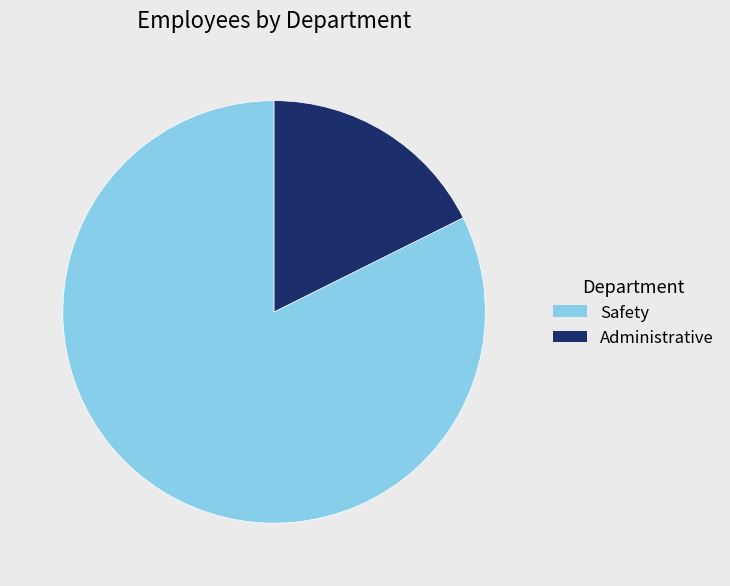

How many segments does this pie chart have?

2